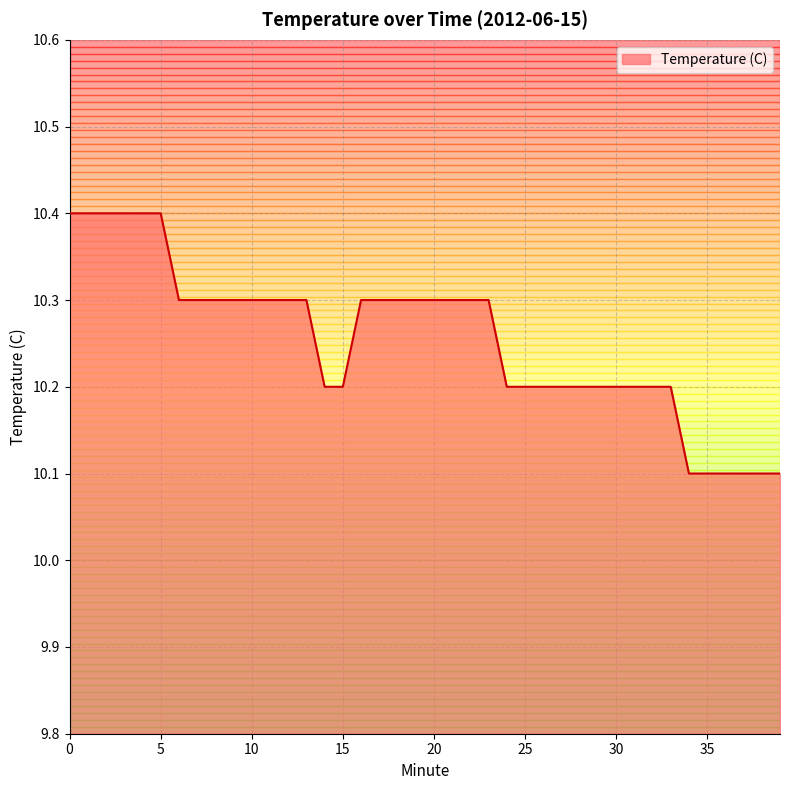

What is the greatest value displayed?

10.4